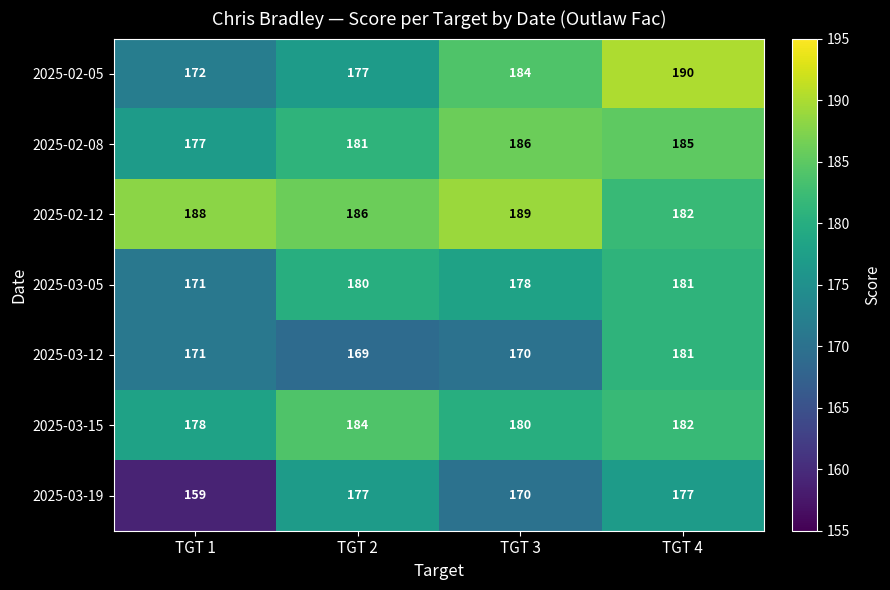

True or false: 2025-03-05 has a value of 178 at TGT 3.

True